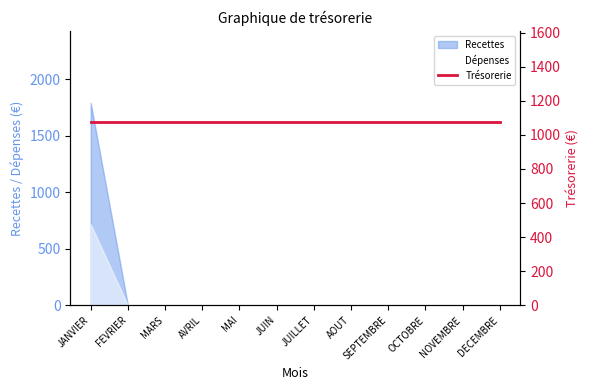

What is the greatest value displayed?

1790